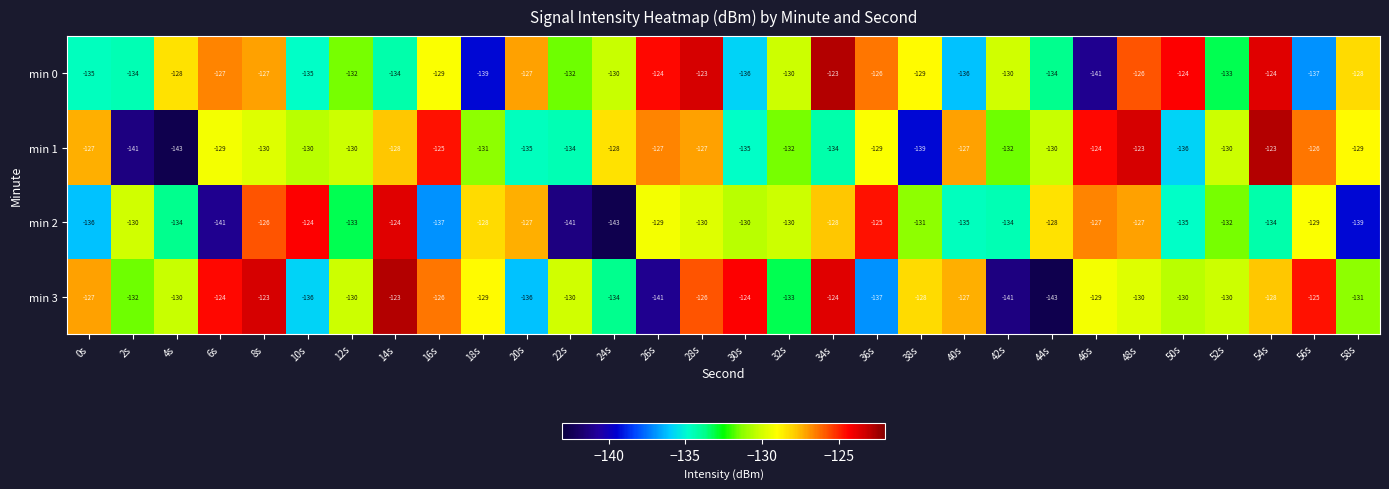

What is the difference between the highest and lowest values at 46s?

17